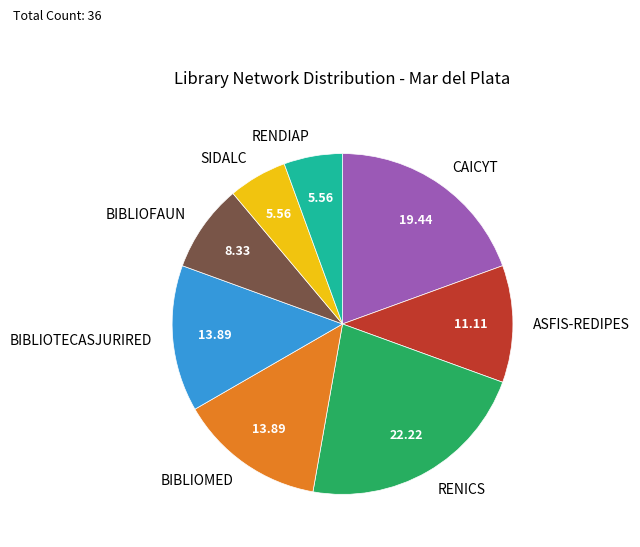

How many segments does this pie chart have?

8